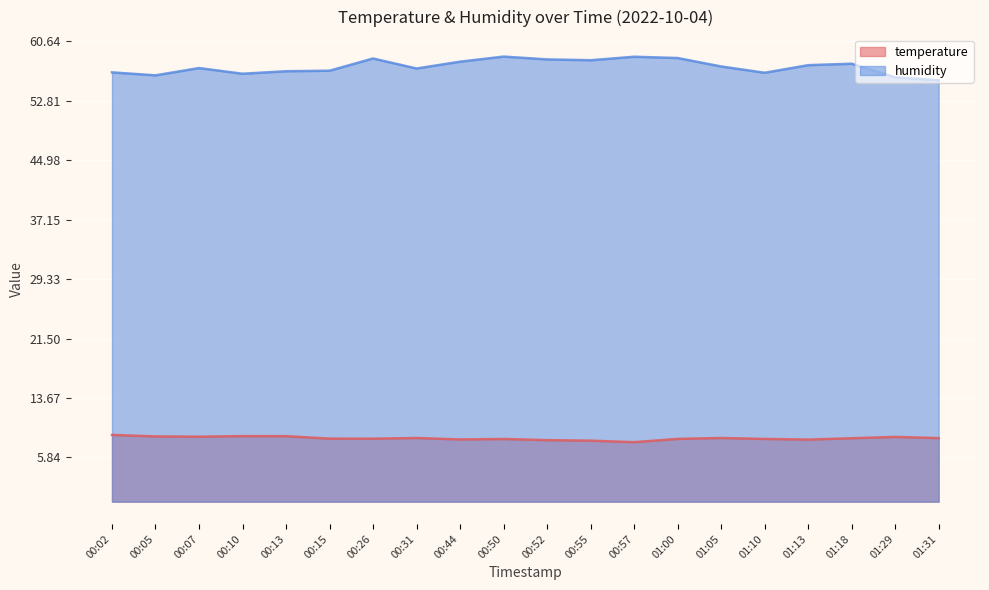

Is it true that humidity equals 77.5 at 00:26?

False